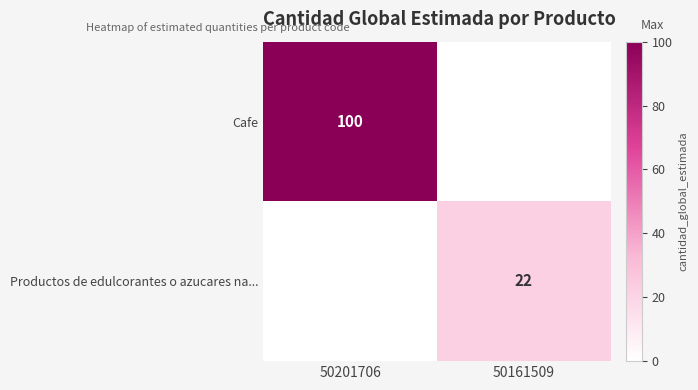

True or false: Cafe has a value of 100 at 50201706.

True